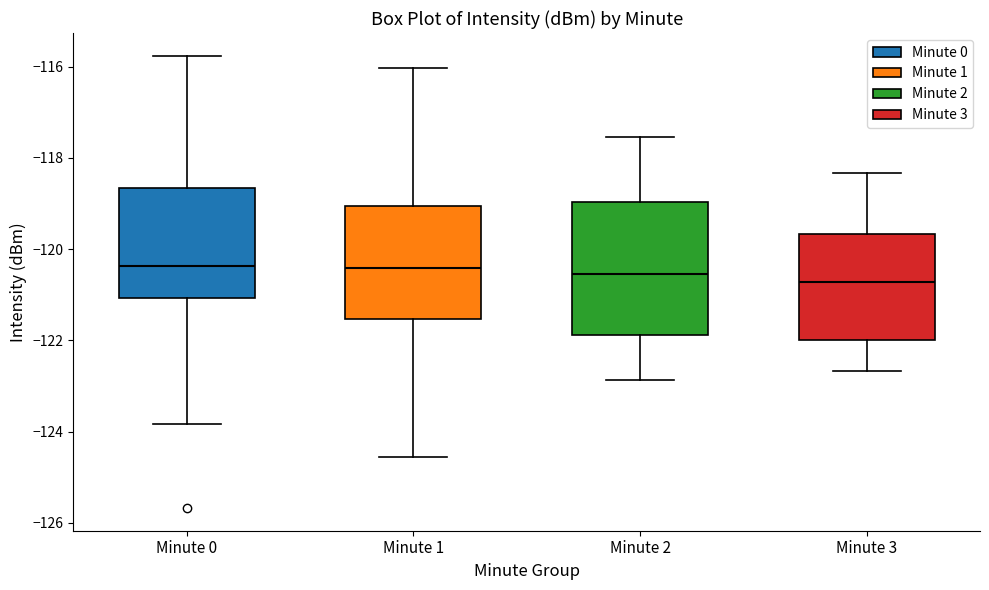

Which box is the tallest, from its lower edge to its upper edge?

Minute 2